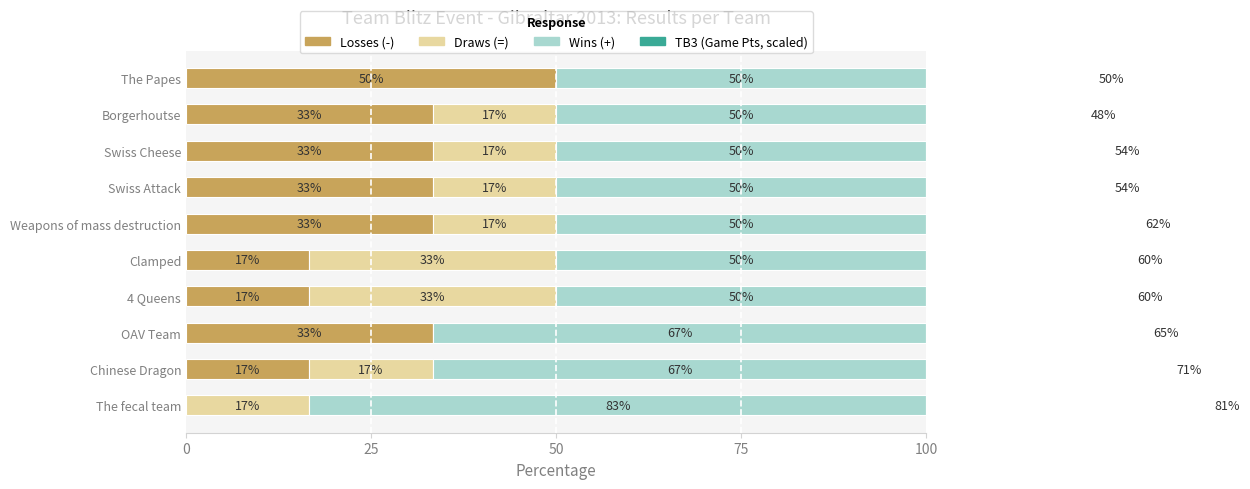

What is the value of the Wins (+) bar at the 1st from the left?

83.3